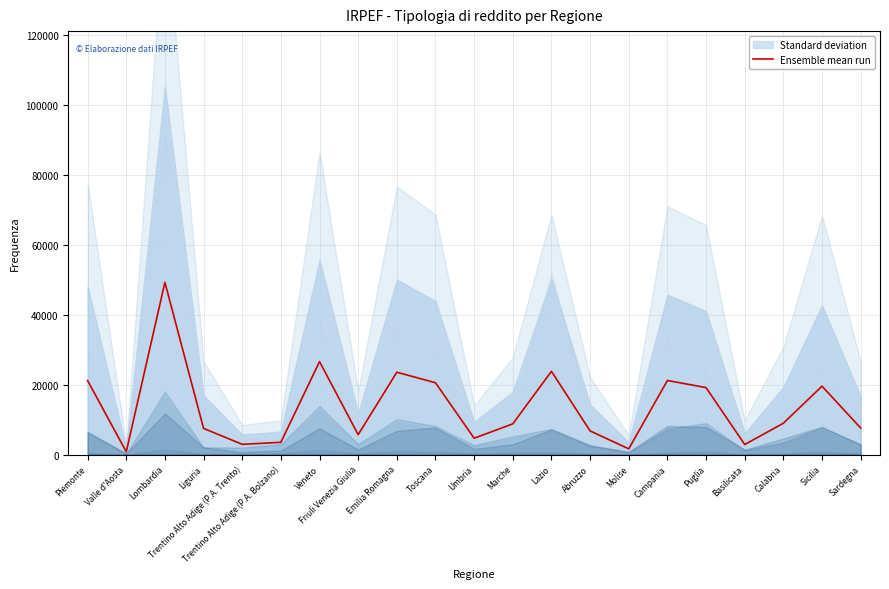

Does the chart display data point markers on the line(s)?

No